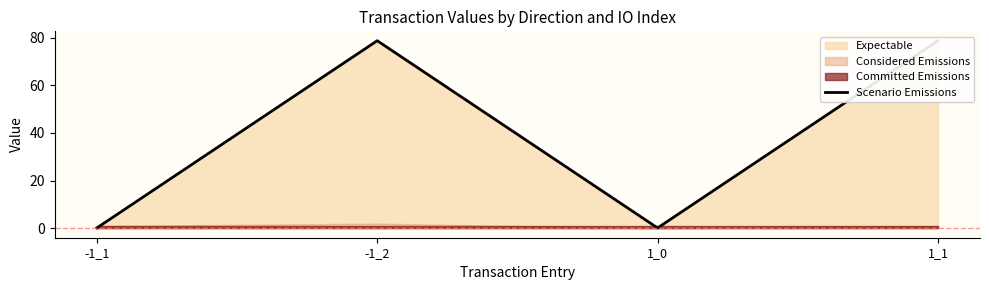

How many points are higher than both their immediate neighbors (excluding endpoints)?

1